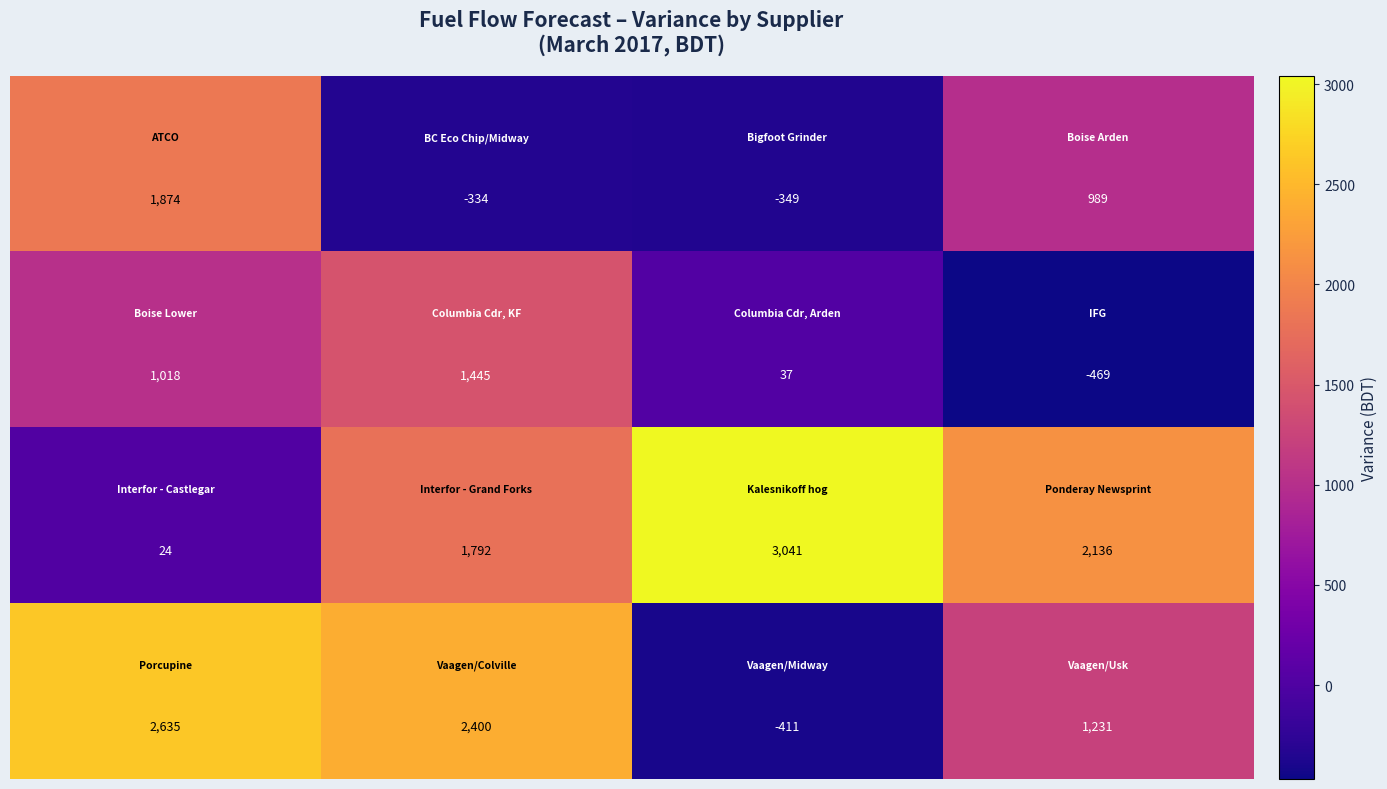

What is the smallest value displayed?

-469